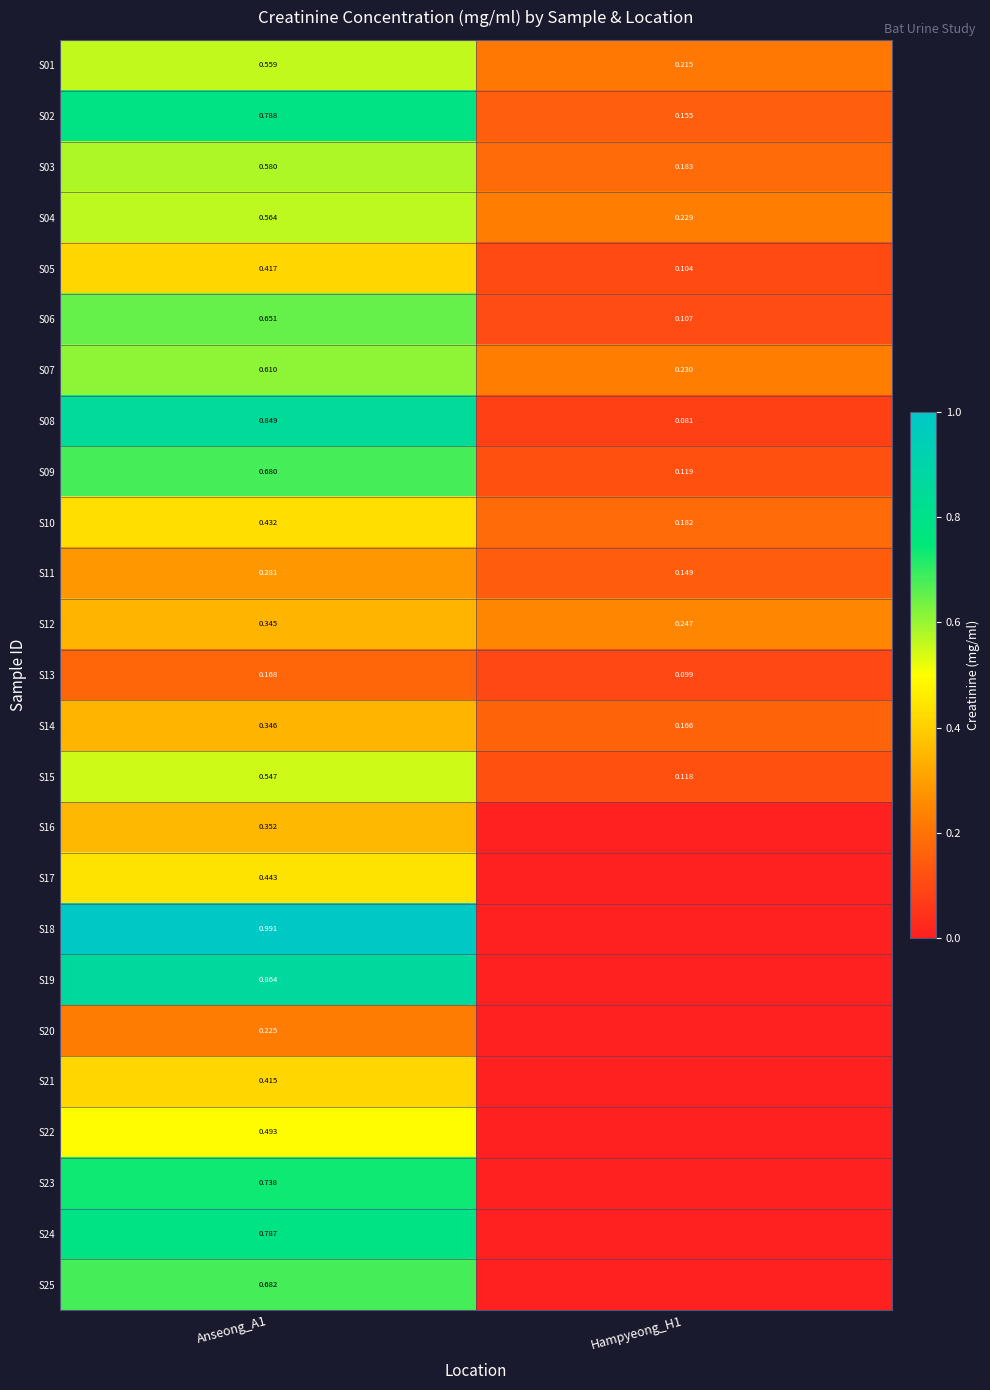

Is the value of S06 at Anseong_A1 greater than the value of S08 at Anseong_A1?

No